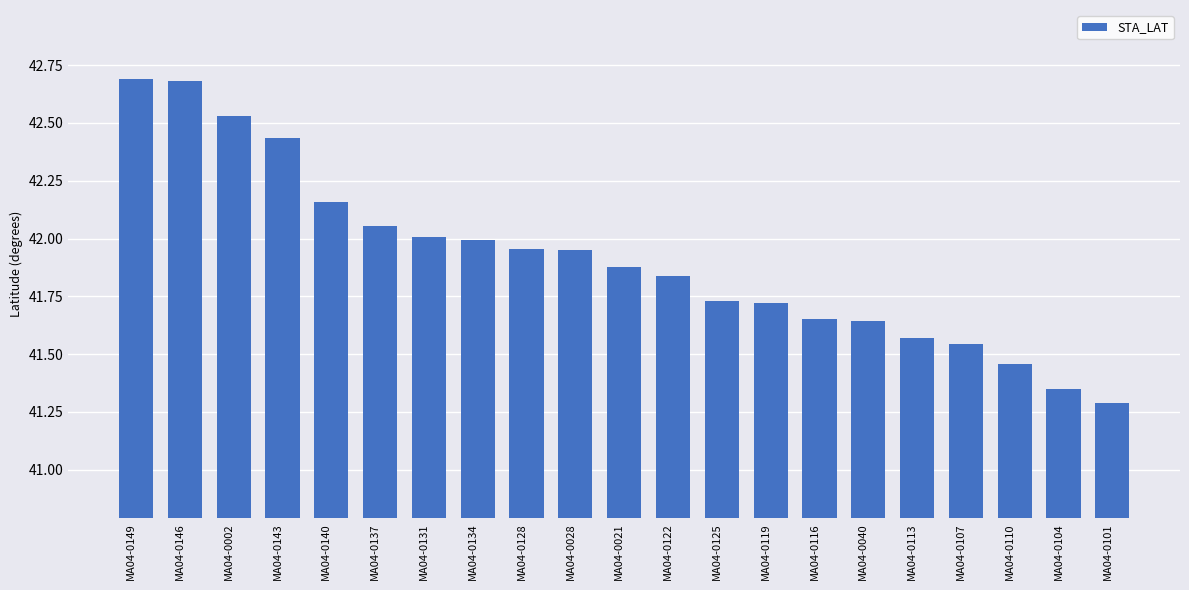

Where is the data nearest to the value 41?

MA04-0101